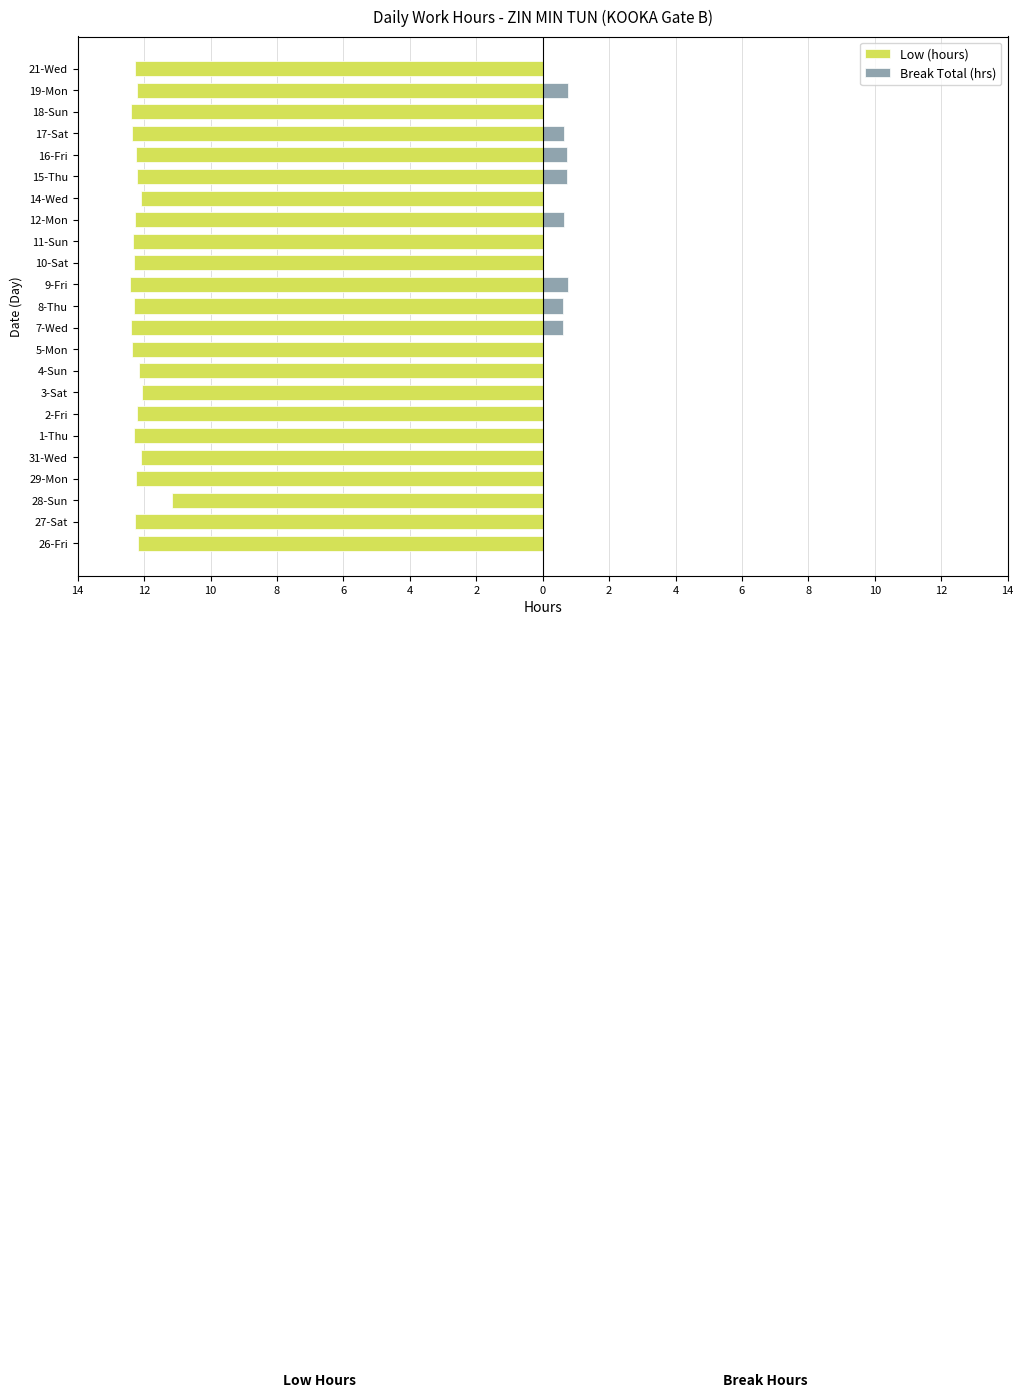

What is the smallest value displayed?

-12.4